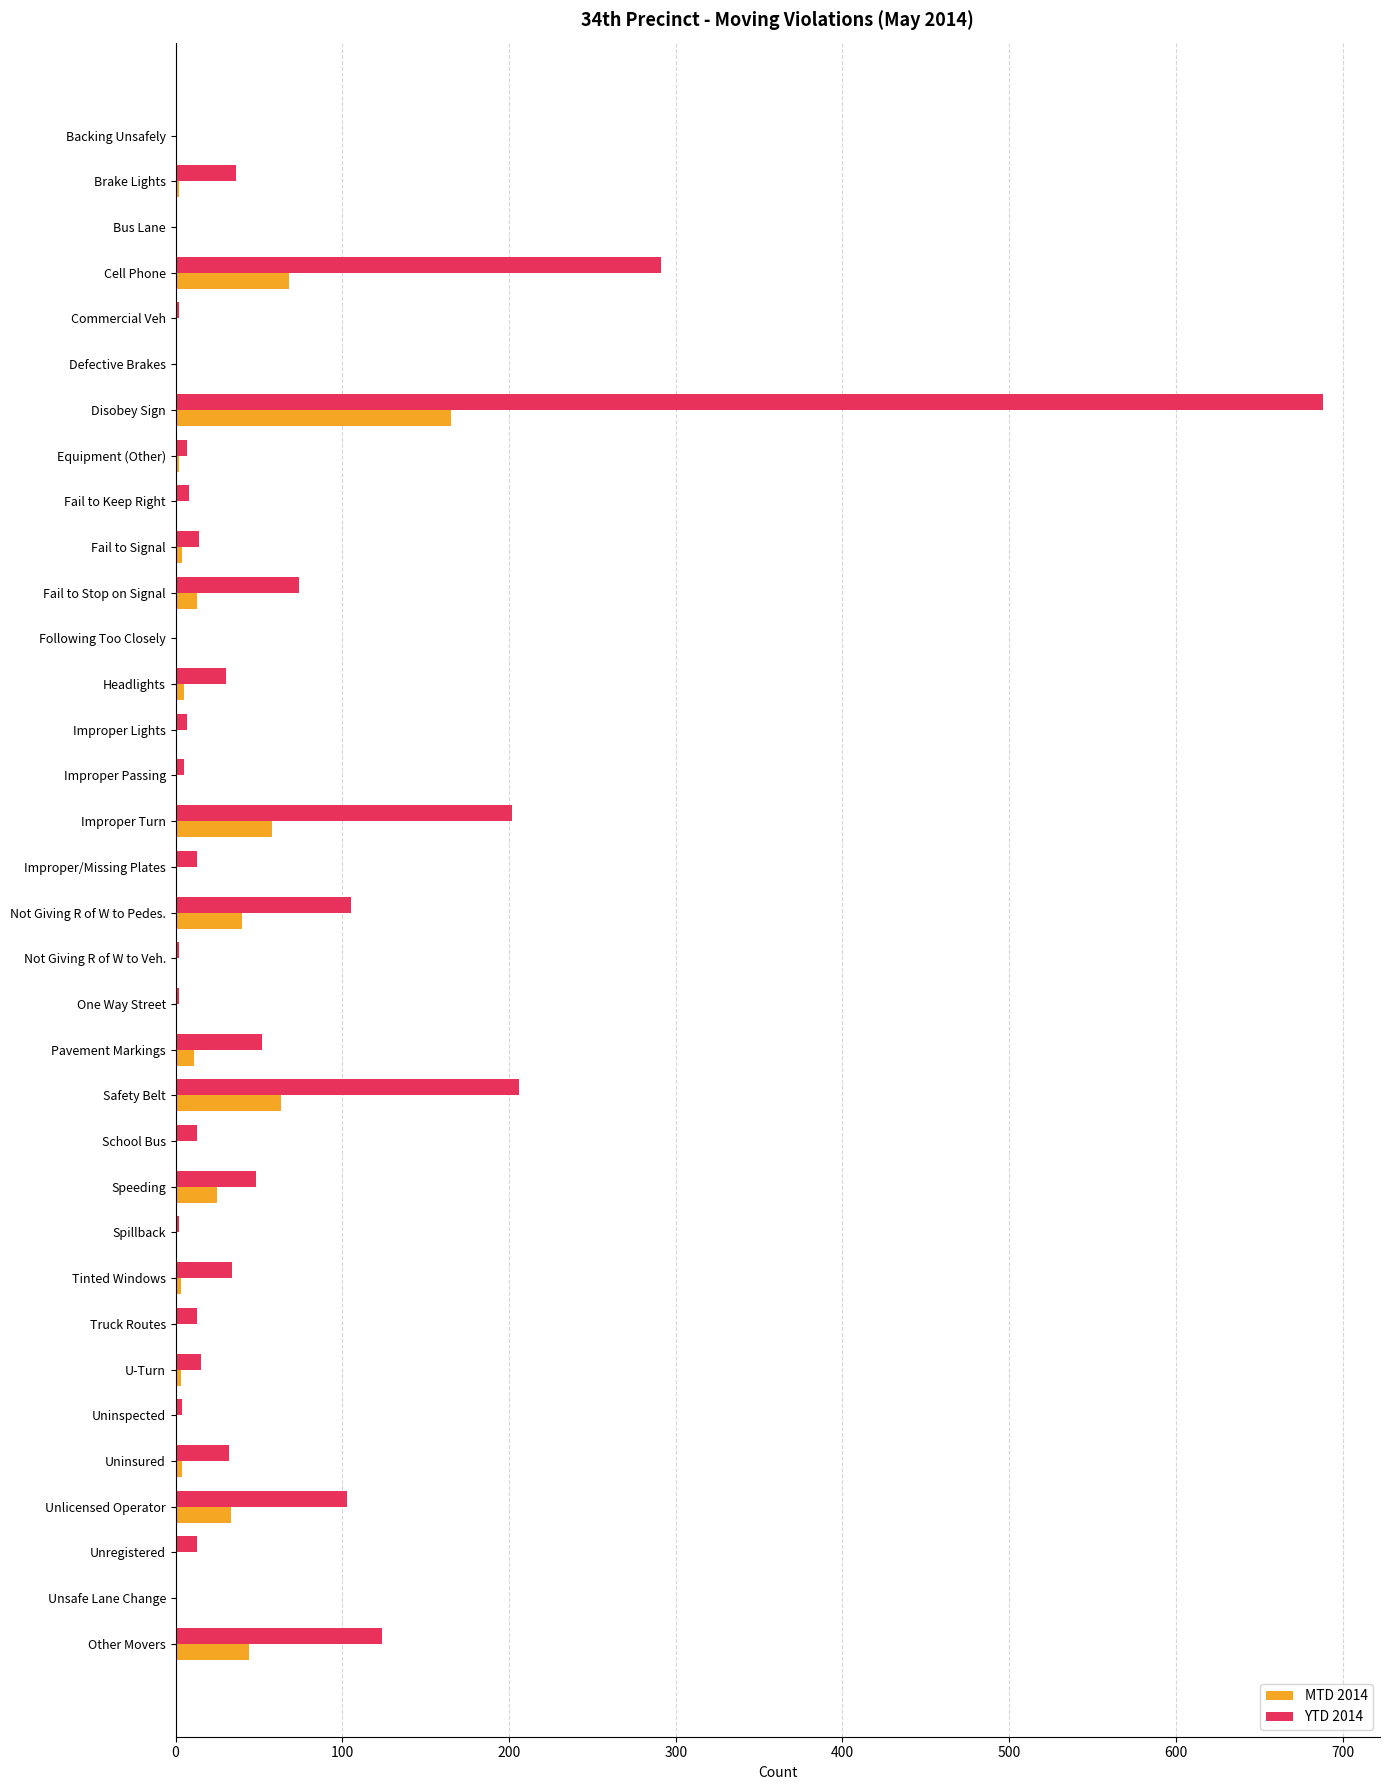

Is the value of YTD 2014 at Speeding greater than the value of MTD 2014 at Disobey Sign?

No